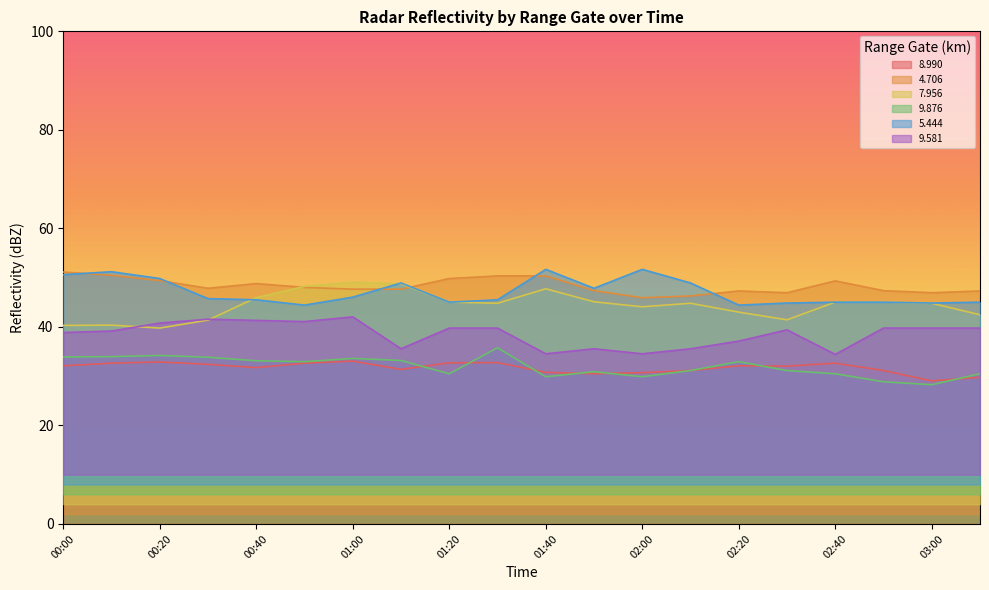

Between 02:40 and 00:20, which is larger?

00:20